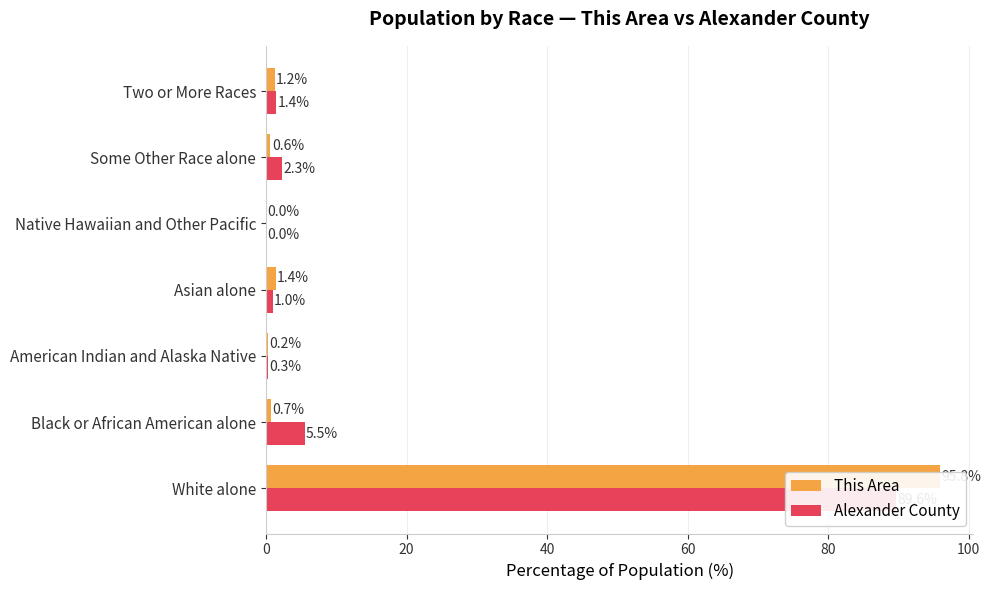

What is the sum of all This Area values?

100.0